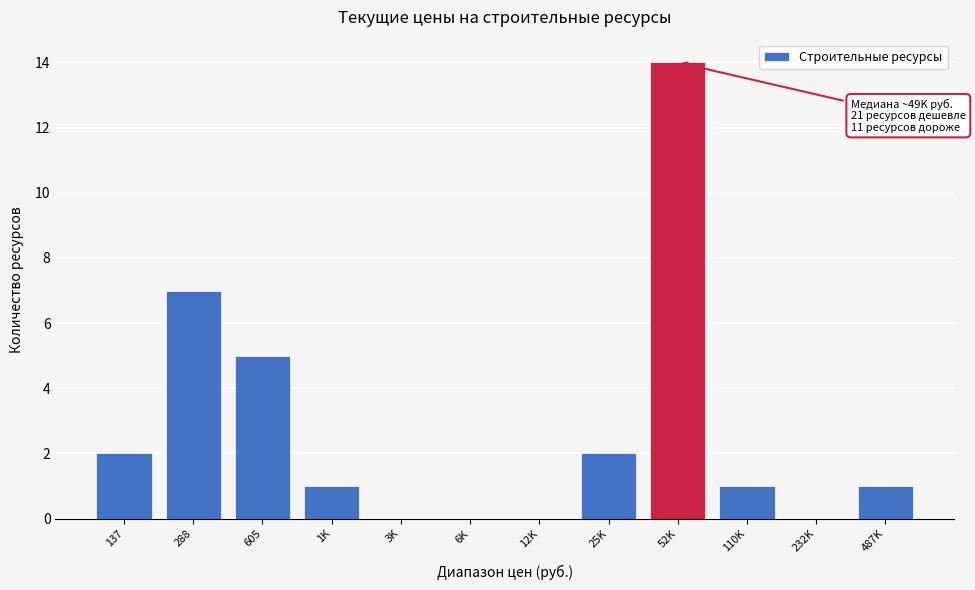

Reading right to left, extract all data points from this chart.

487K=1	232K=0	110K=1	52K=14	25K=2	12K=0	6K=0	3K=0	1K=1	605=5	288=7	137=2